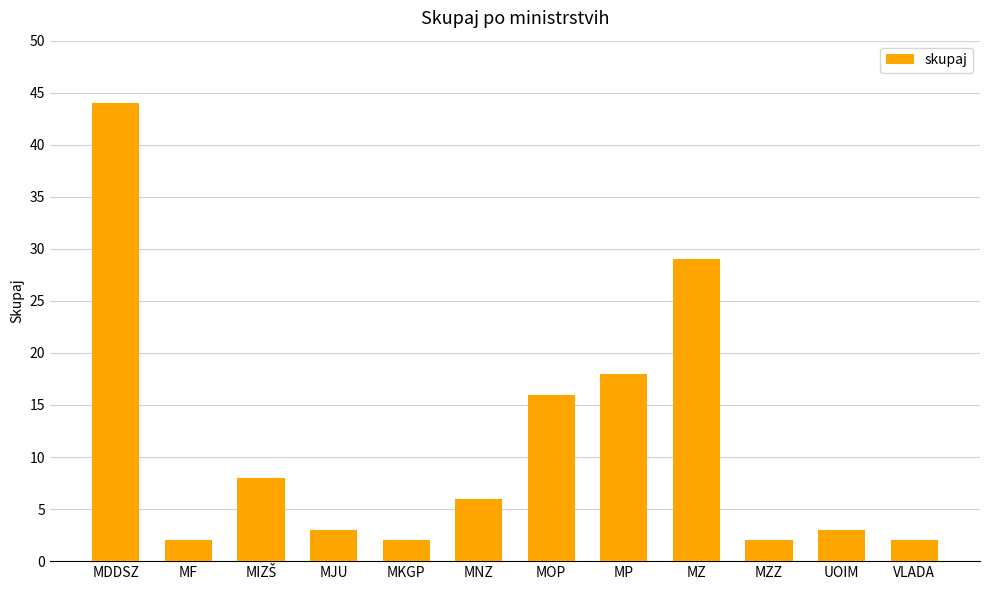

Which label corresponds to the largest value in the chart?

MDDSZ